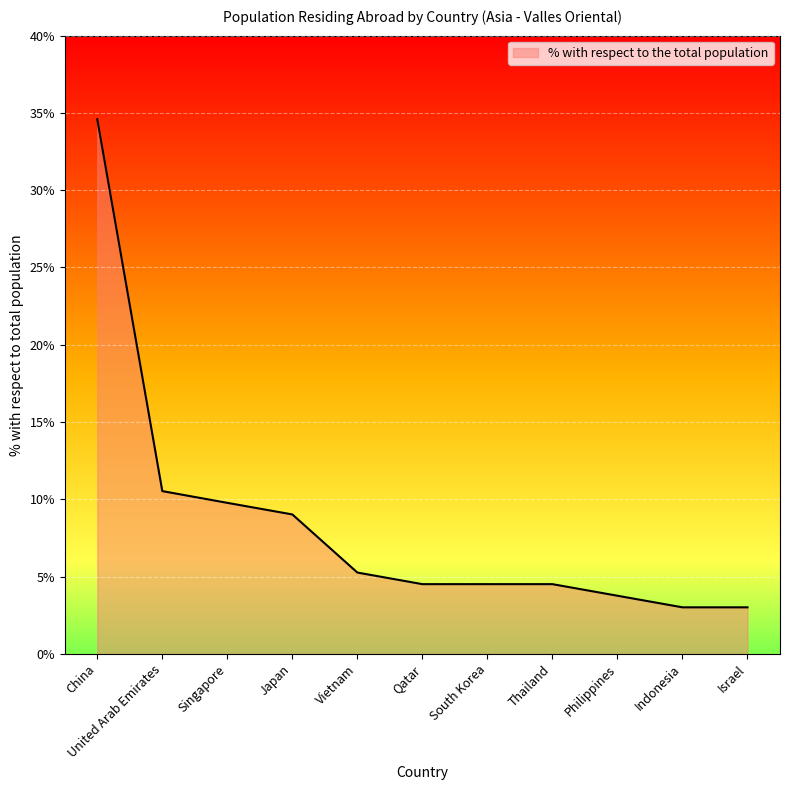

Approximately how many times larger is the value at Thailand compared to Indonesia?

1.5